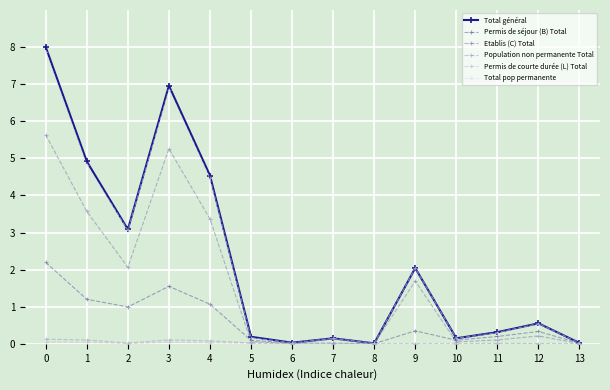

Is the value of Etablis (C) Total at 11 greater than the value of Total général at 12?

No